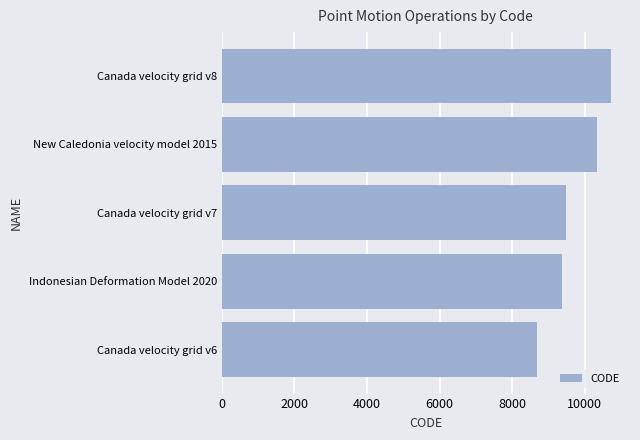

What is the difference between the maximum and minimum values?

2031